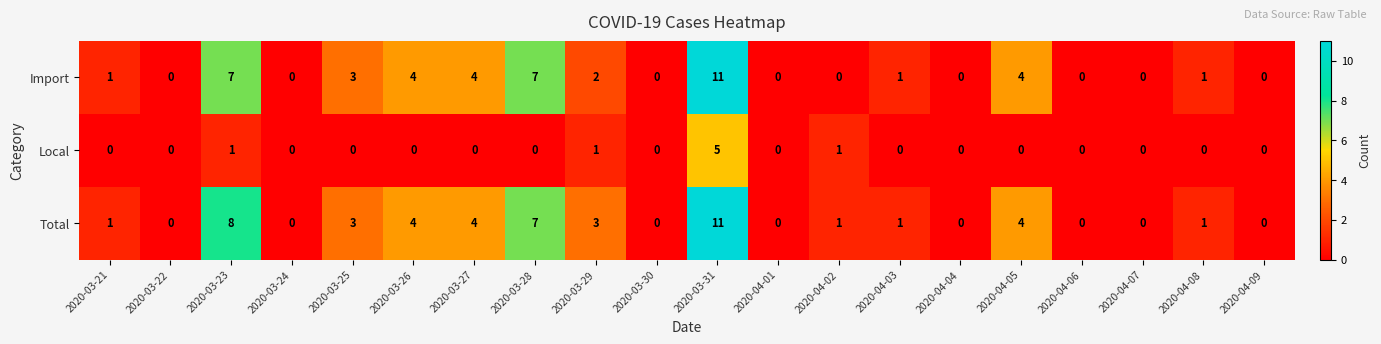

True or false: Local has a value of -3 at 2020-04-05.

False